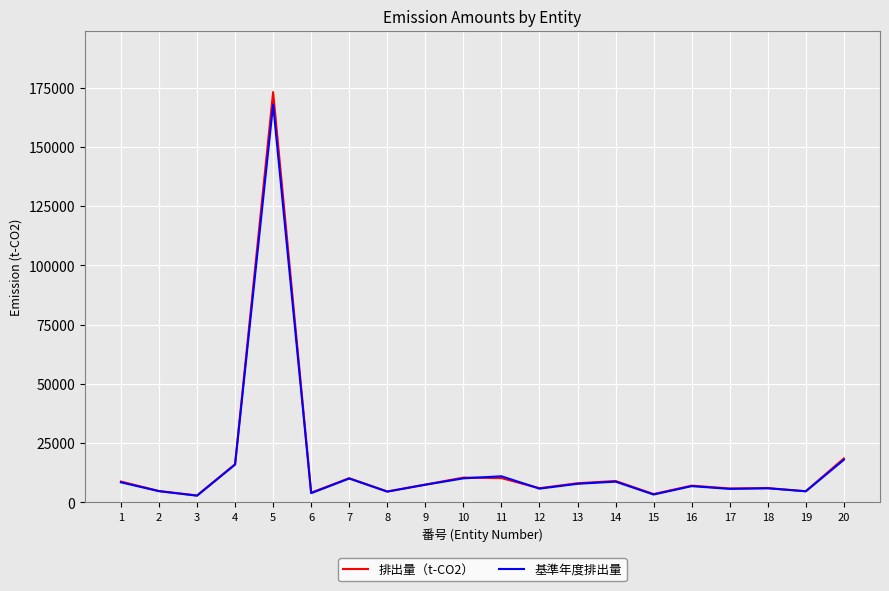

How many series are shown in this chart?

2